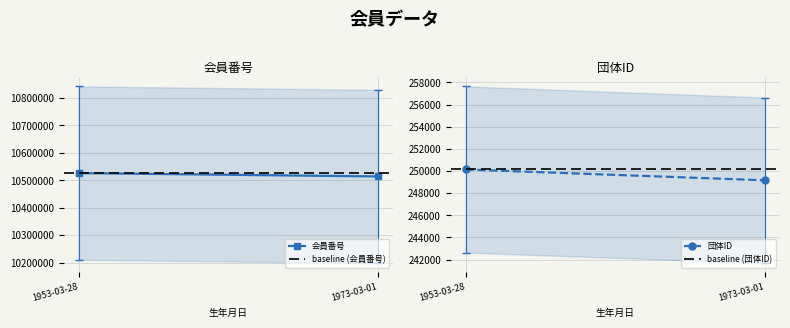

What is the total value across all series at 1973-03-01?

21539872